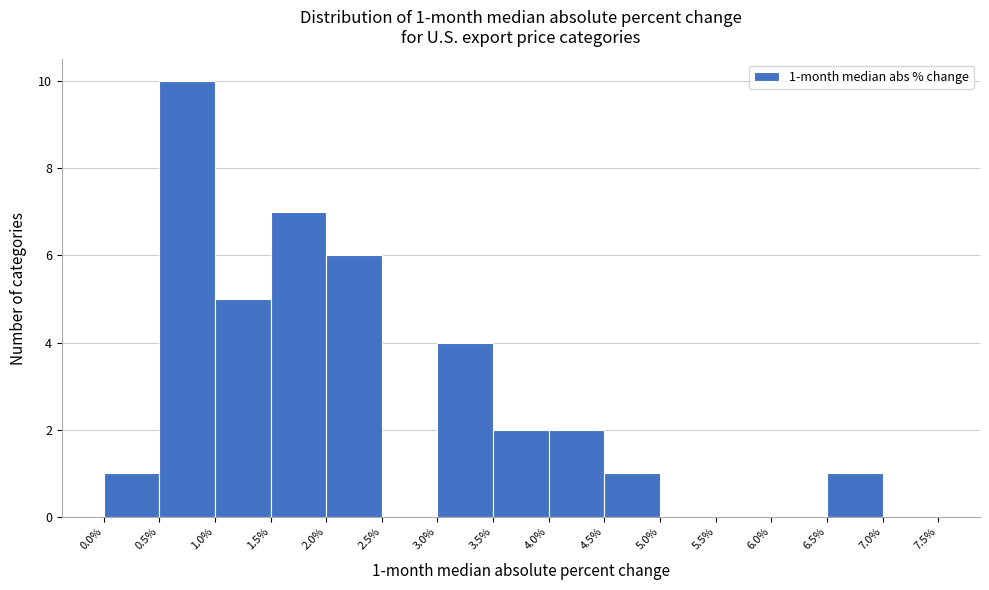

Which range on the x-axis has the tallest bar?

0.5% to 1.0%